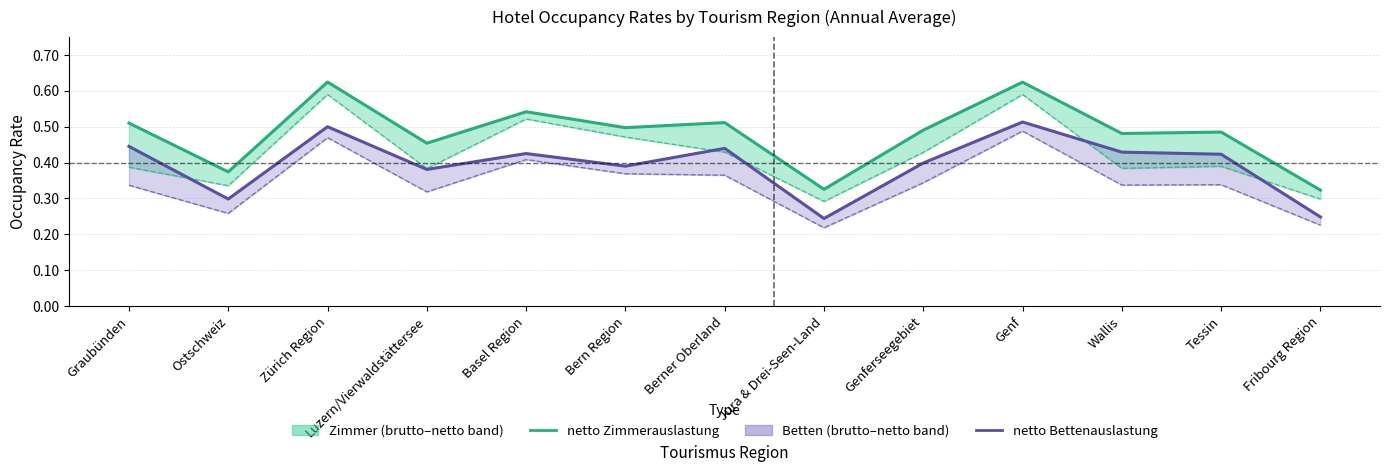

What is the average value of the netto Bettenauslastung series?

0.4